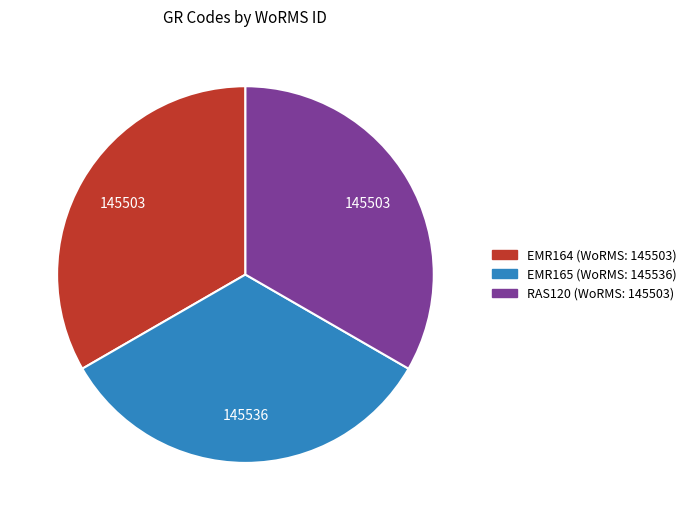

Does any single category account for the majority?

No